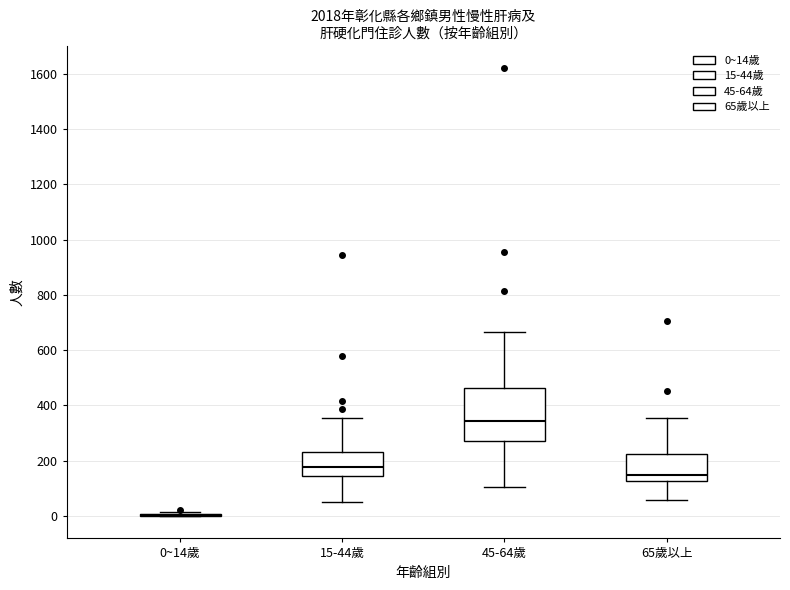

Reading left to right, read every box against the y-axis: the position of its median line, the range the box covers, and the ends of its whiskers. The values are not printed on the chart, so give them approximately, as read against the axis.

0~14歲: box collapsed to a line at 0, whiskers 0 to 20
15-44歲: median 180, box 140 to 240, whiskers 60 to 360
45-64歲: median 340, box 280 to 460, whiskers 100 to 660
65歲以上: median 140, box 120 to 220, whiskers 60 to 360